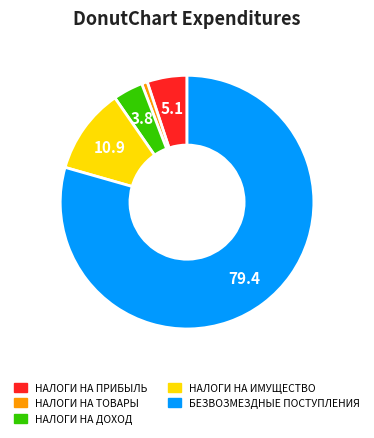

Is there any slice that represents more than half of the pie?

Yes